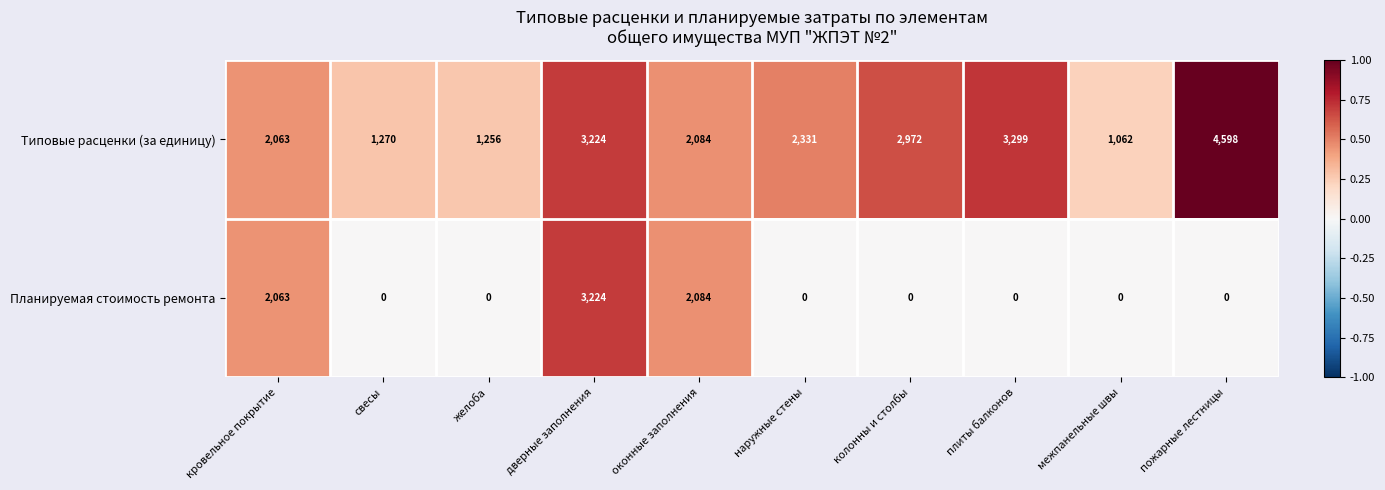

List the series in order of their overall mean, lowest first.

Планируемая стоимость ремонта, Типовые расценки (за единицу)